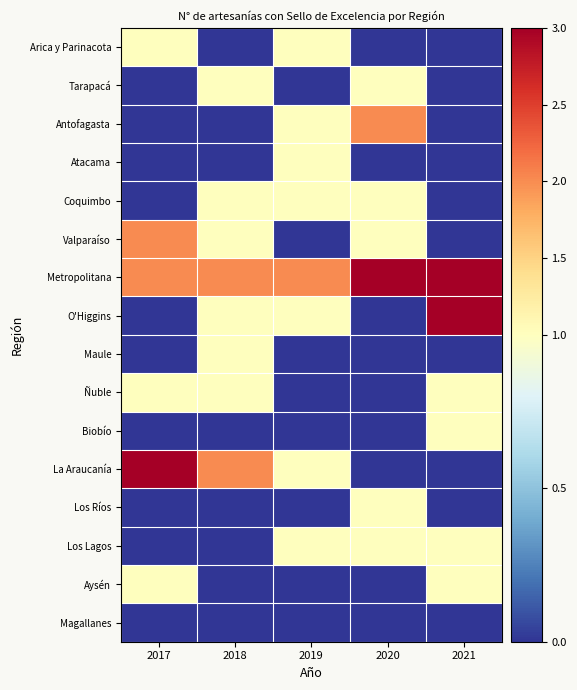

At 2019, list the series in order from largest to smallest.

Metropolitana, Arica y Parinacota, Antofagasta, Atacama, Coquimbo, O'Higgins, La Araucanía, Los Lagos, Tarapacá, Valparaíso, Maule, Ñuble, Biobío, Los Ríos, Aysén, Magallanes